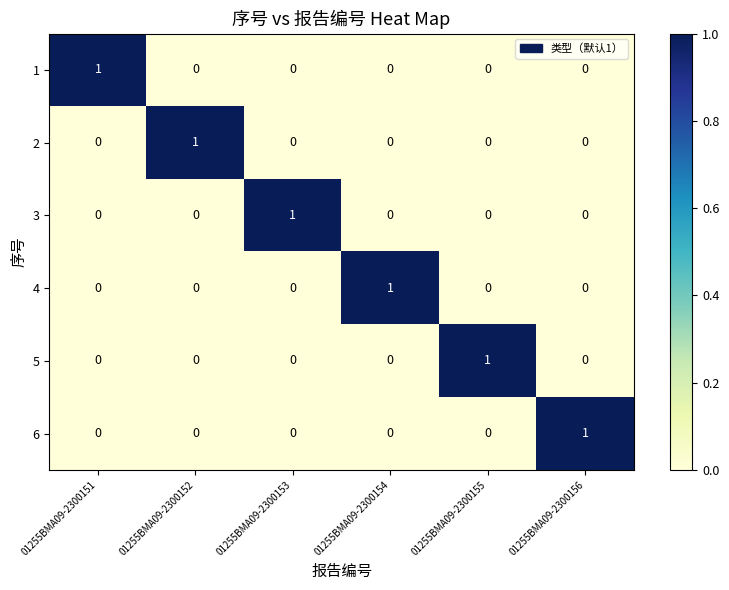

Count the 5 values in the range 0 to 1.

6